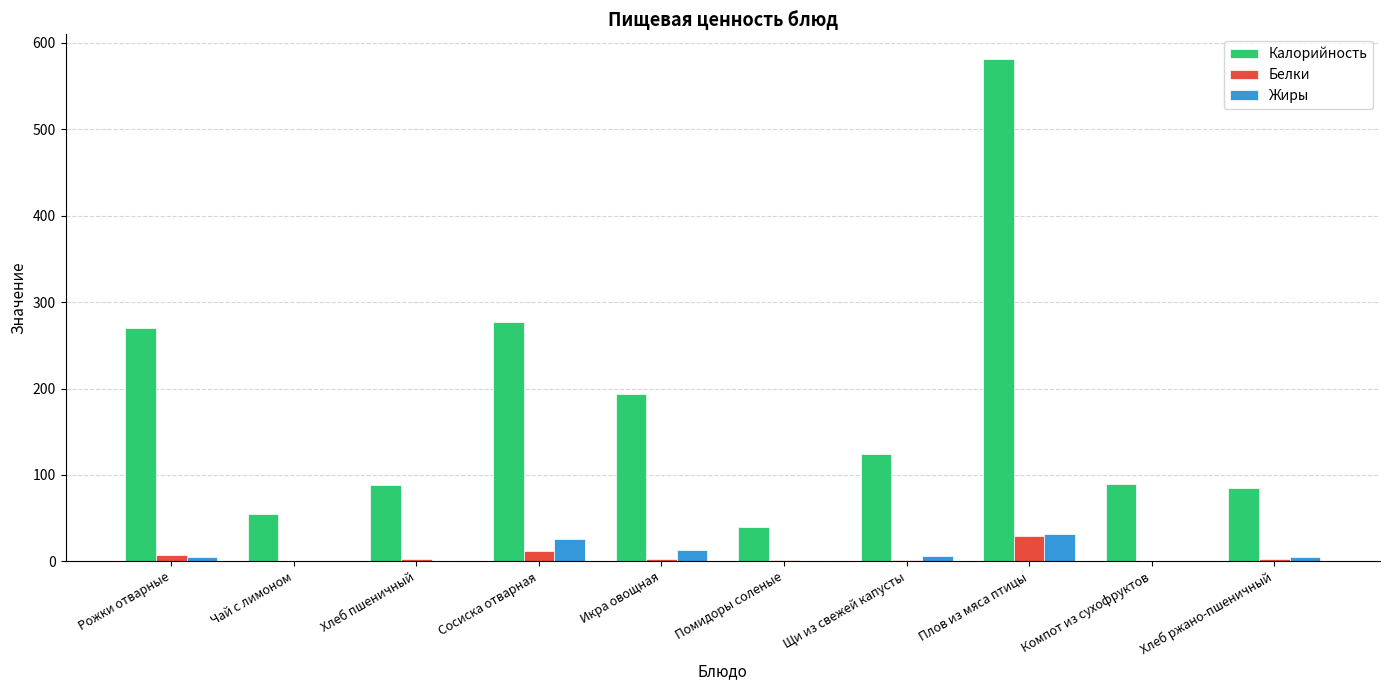

Does the chart contain stacked bars?

No